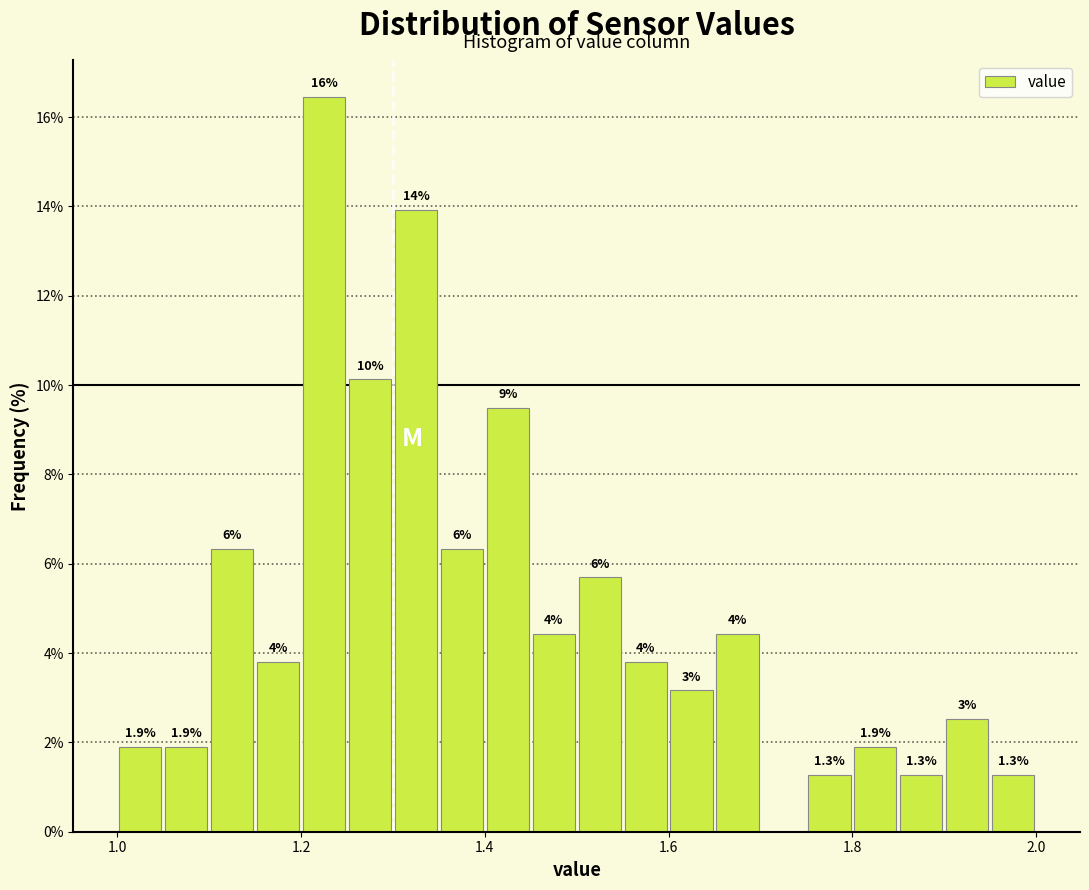

Around what value on the x-axis is the tallest bar? Give the approximate position of its centre, as read against the axis.

1.22